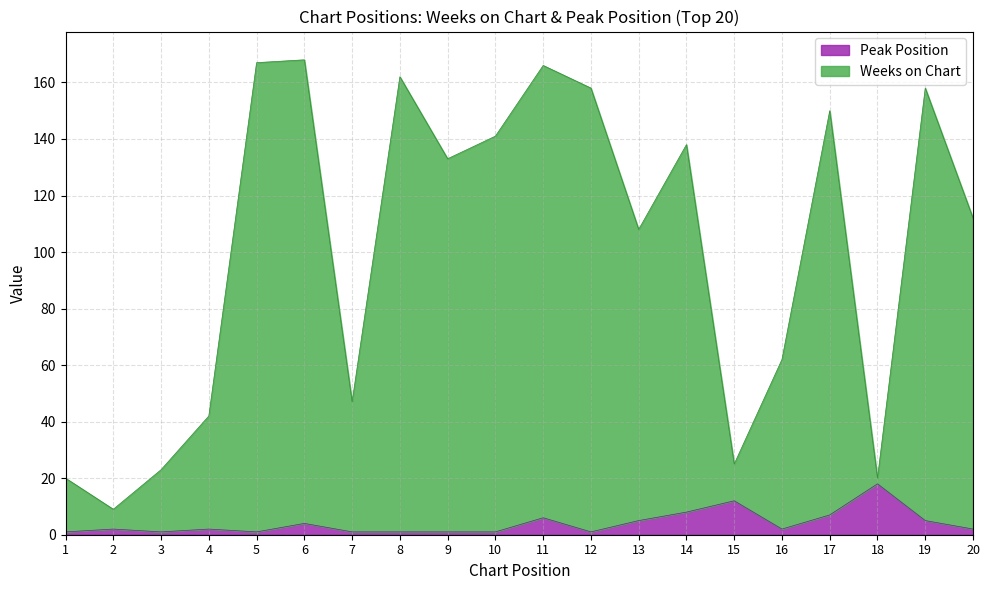

How many data points in Peak Position are less than 2?

8